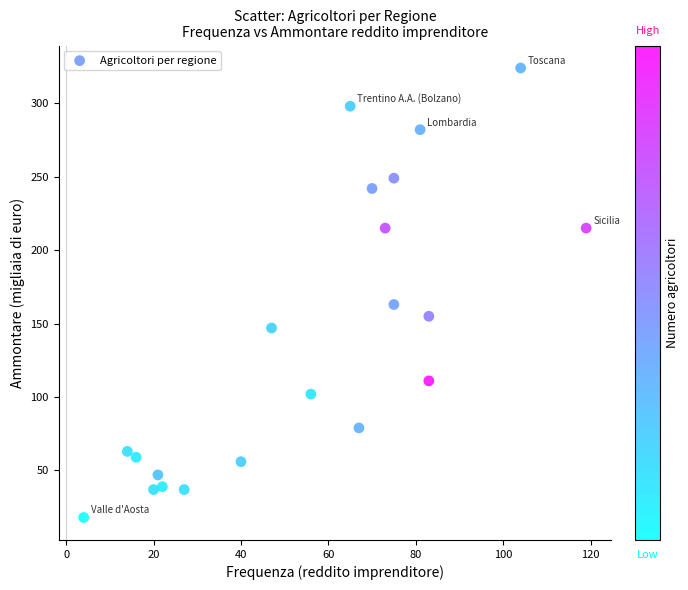

What is the range of Y values (max minus min)?

306